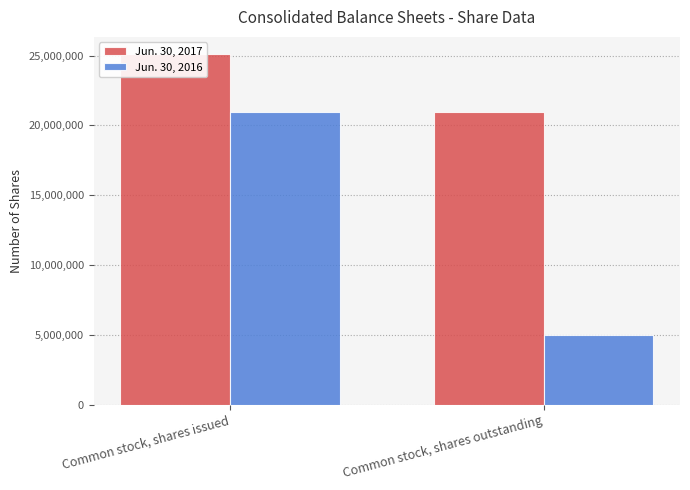

At which label does Jun. 30, 2016 reach its minimum?

Common stock, shares outstanding